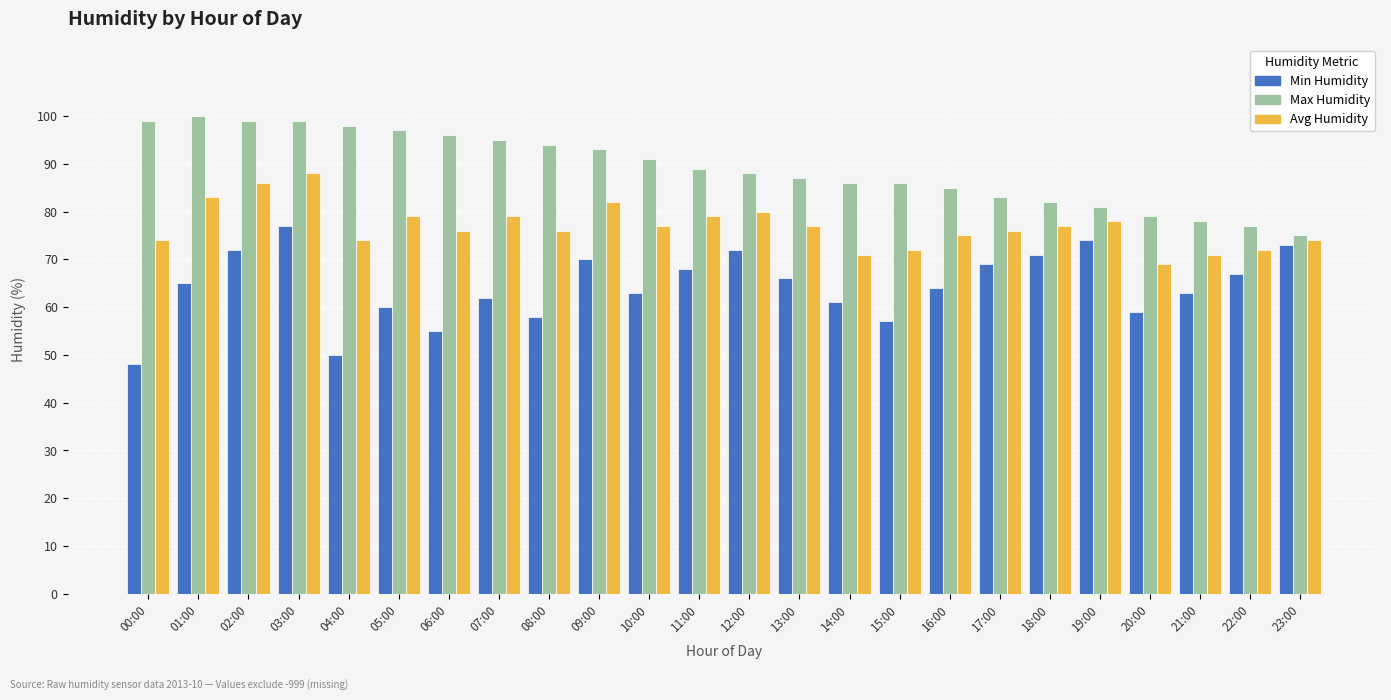

What is the total value across all series at 07:00?

236